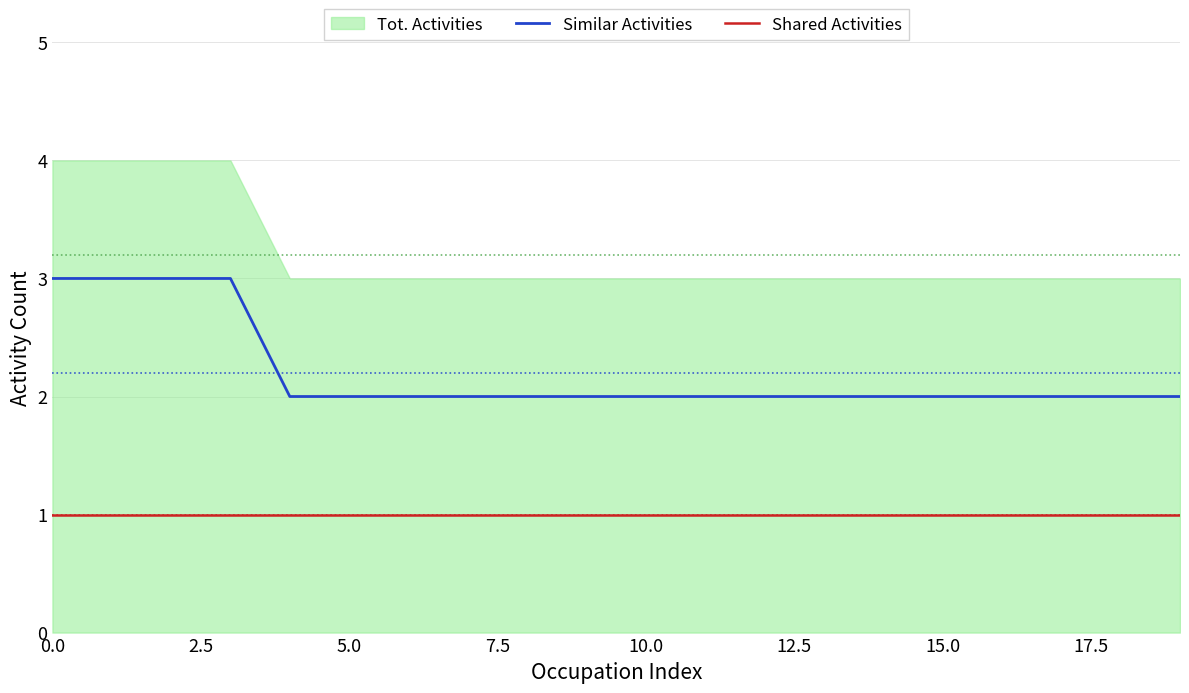

The Shared Activities series shows 2 at 10.0. True or false?

False